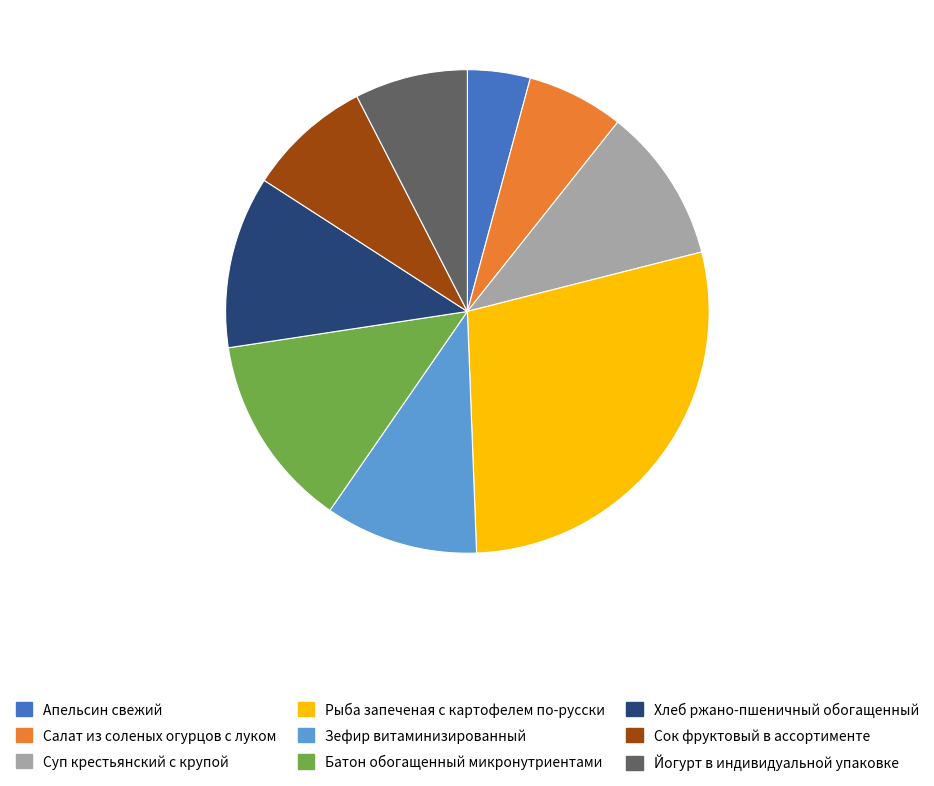

Which category has the smallest portion of the pie?

Апельсин свежий